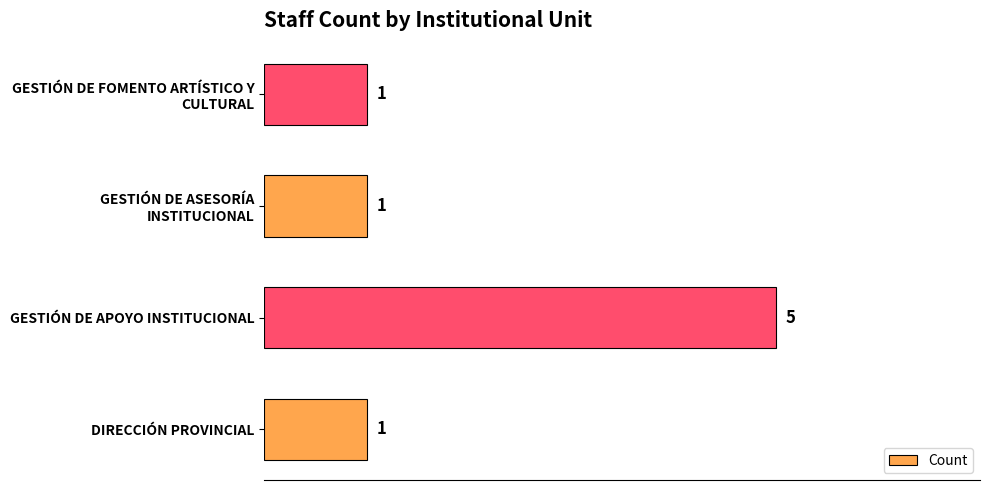

Which label corresponds to the largest value in the chart?

GESTIÓN DE APOYO INSTITUCIONAL